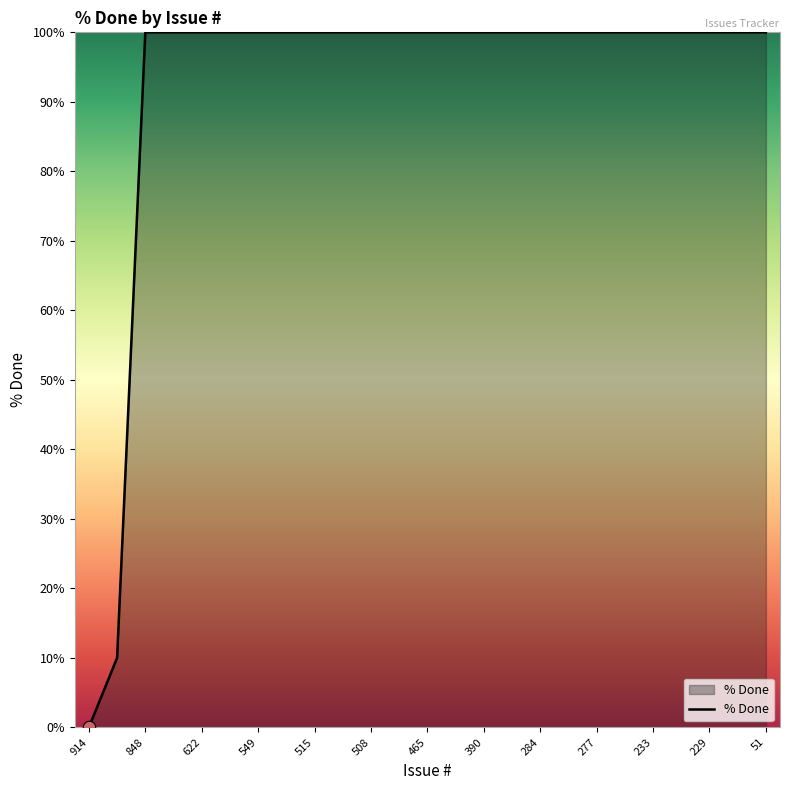

What is the maximum value shown in the chart?

100